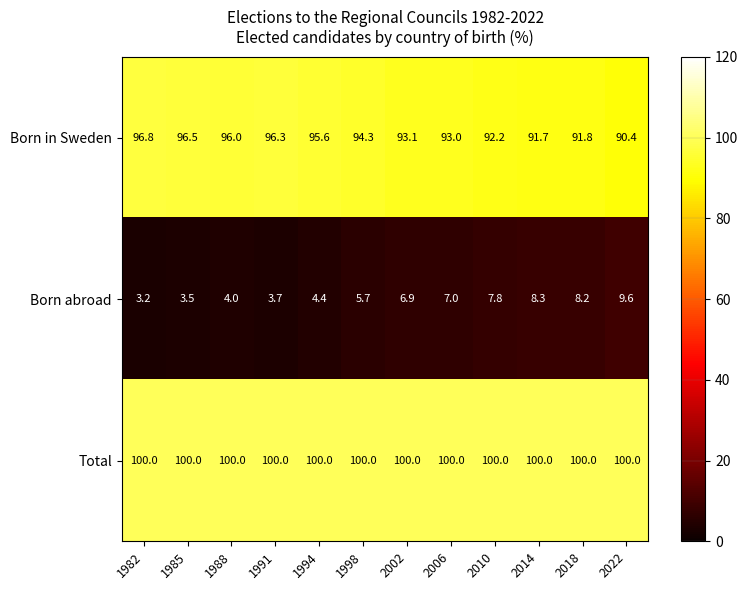

At how many categories does at least one series exceed 25?

12